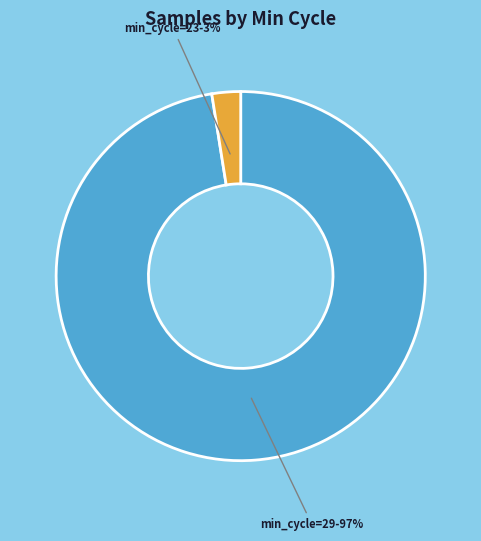

Is there a majority slice in this chart?

Yes